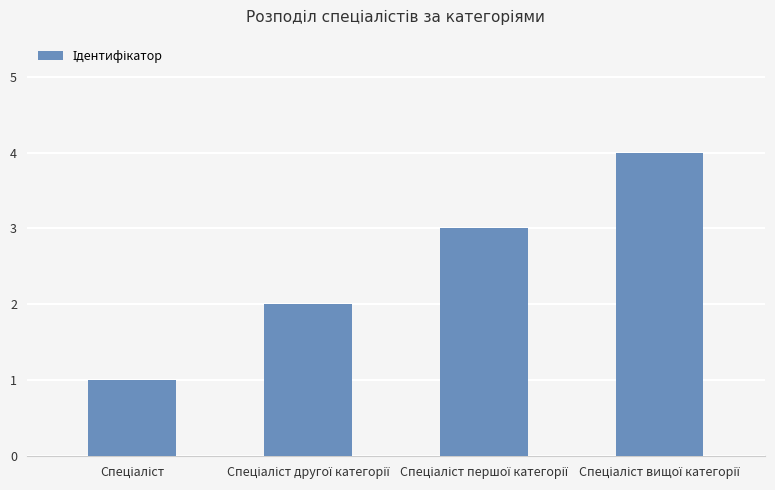

What is the difference between the second highest and minimum values?

2